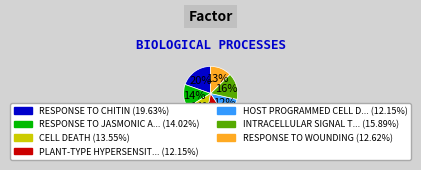

To the nearest percent, what is the average slice percentage?

14%